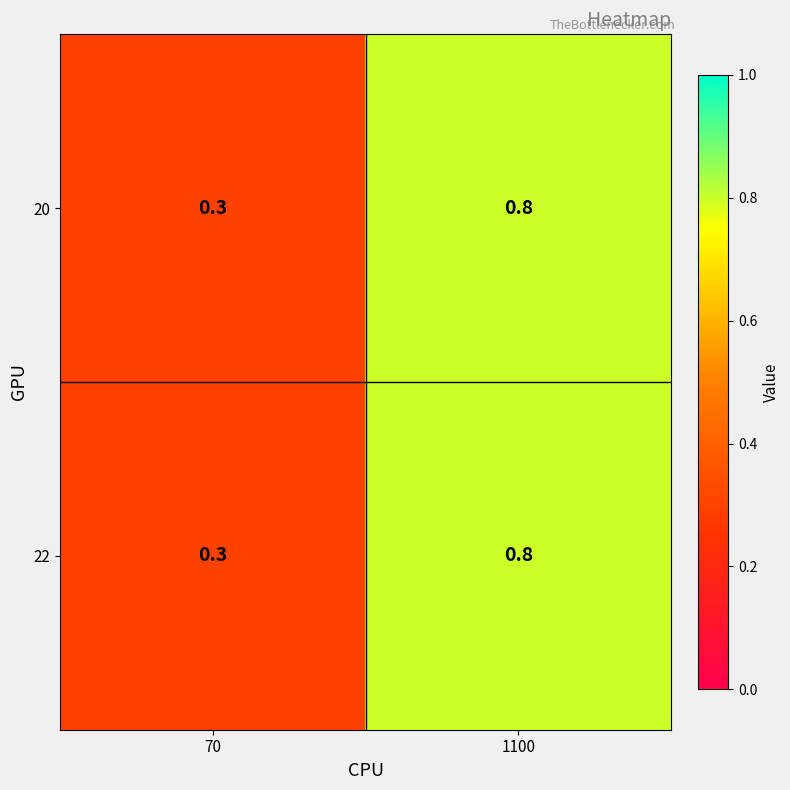

True or false: 20 has a value of 0.3 at 70.

True